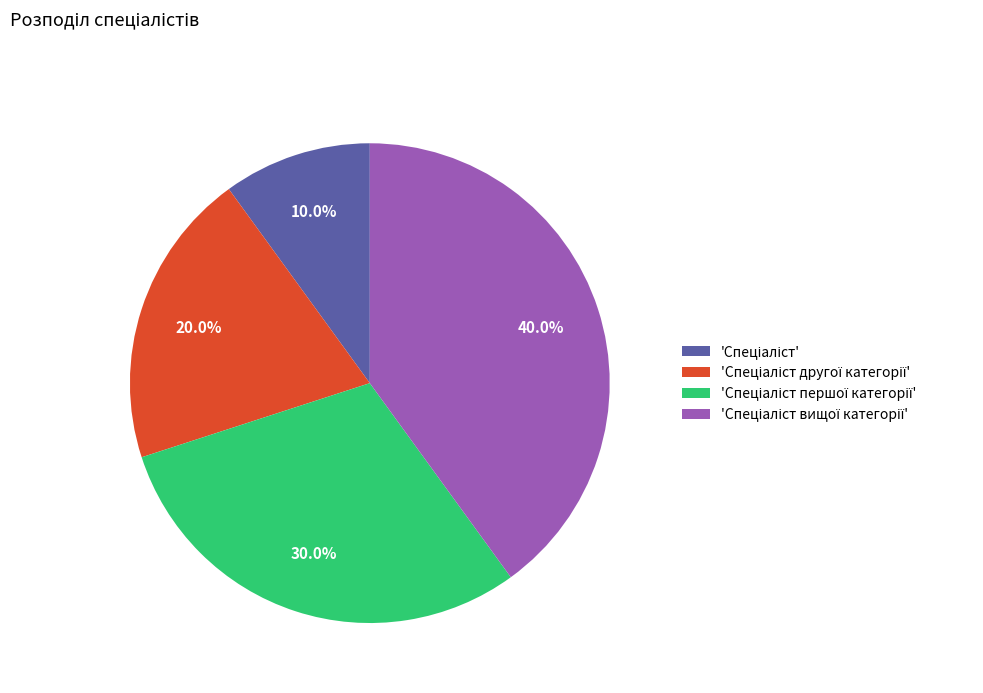

Does any single category account for the majority?

No